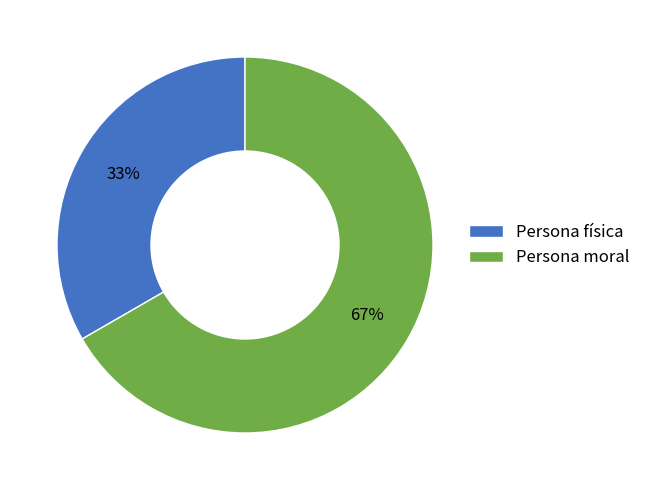

To the nearest percent, what portion does Persona física represent?

33%